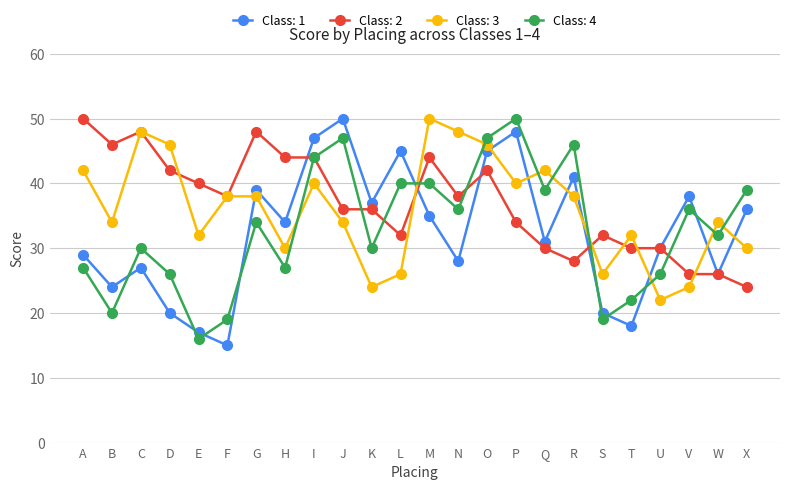

Is it true that Class: 1 equals 27 at I?

False